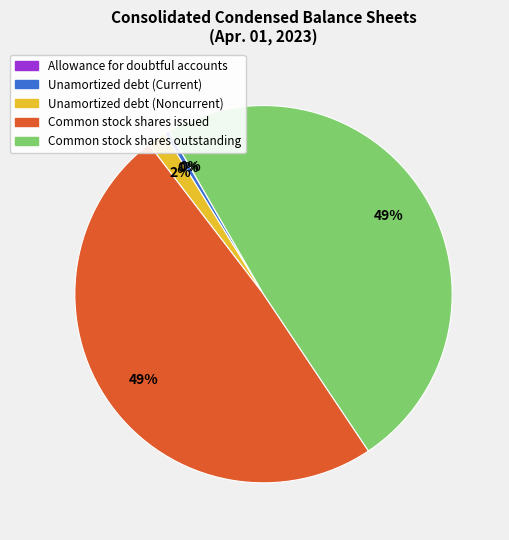

Is it true that Unamortized debt (Noncurrent) is 2% of the pie?

True